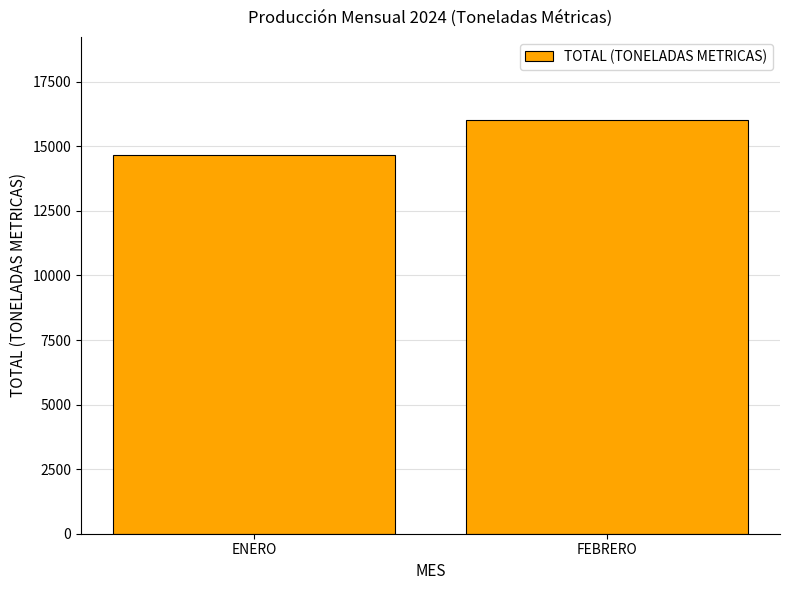

What is the label of the 1st bar from the right?

FEBRERO